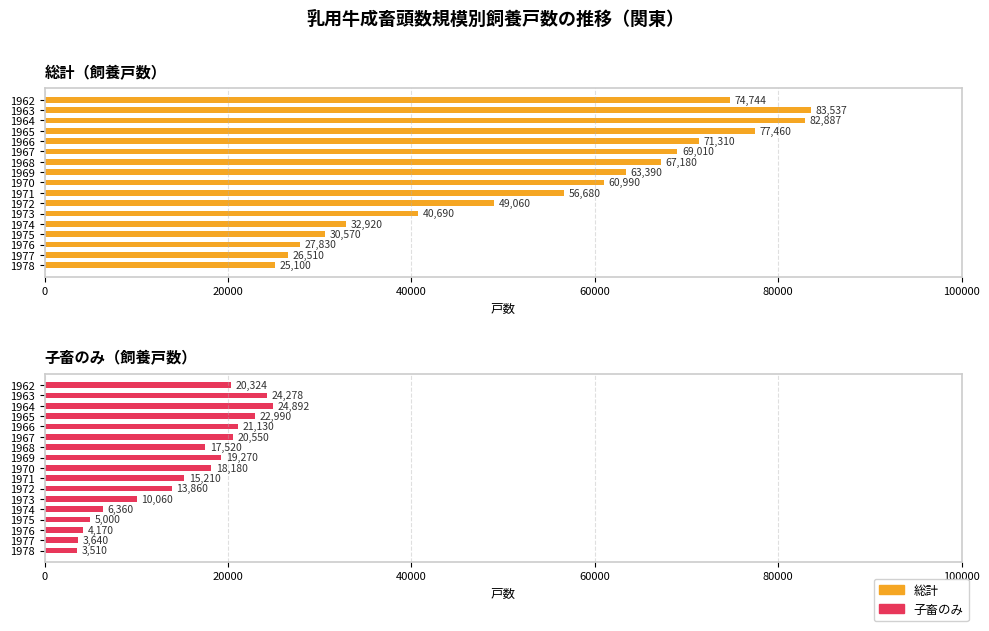

What is the smallest value displayed?

3510